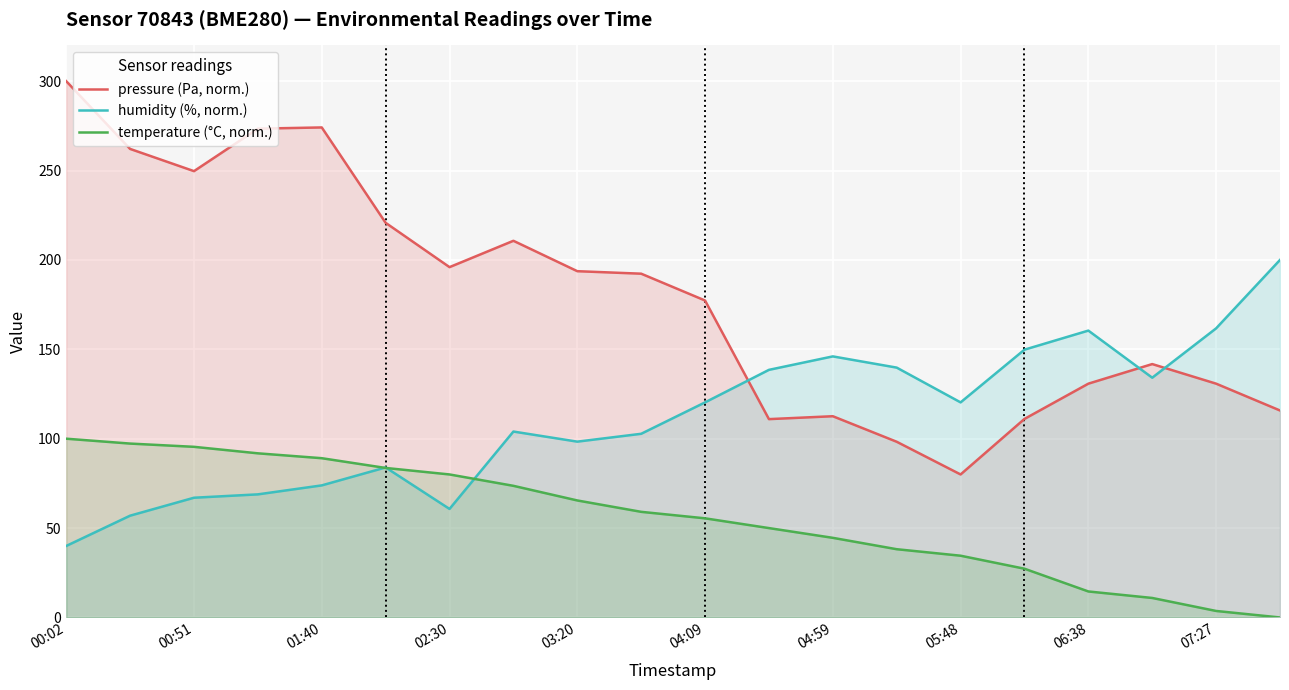

Reading right to left, what are all the values shown in this chart?

pressure (Pa, norm.): 115.8	130.8	141.7	130.8	111.1	80.0	98.3	112.6	110.9	177.3	192.3	193.7	210.7	196.0	220.8	274.1	273.4	249.7	262.1	300.0
humidity (%, norm.): 200.0	161.7	134.1	160.5	149.8	120.3	139.8	146.0	138.5	120.3	102.7	98.4	104.0	60.7	83.9	73.9	68.9	67.0	56.9	40.0
temperature (°C, norm.): 0.0	3.6	10.9	14.5	27.3	34.5	38.2	44.5	50.0	55.5	59.1	65.5	73.6	80.0	83.6	89.1	91.8	95.5	97.3	100.0